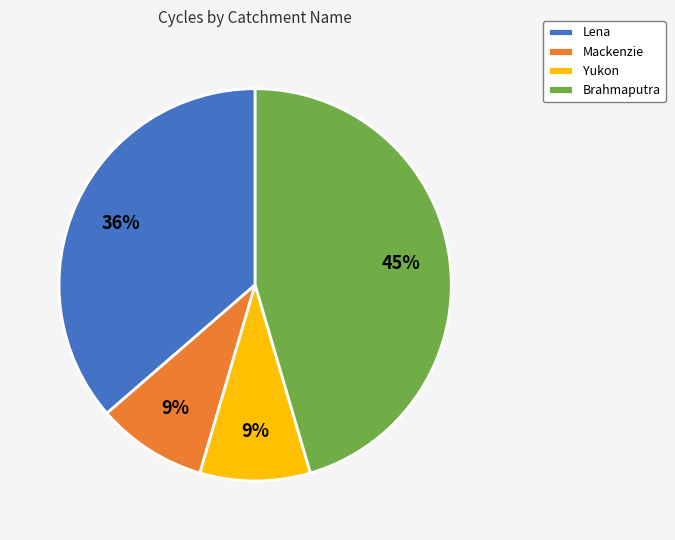

Is the sum of Lena and Mackenzie greater than half?

No